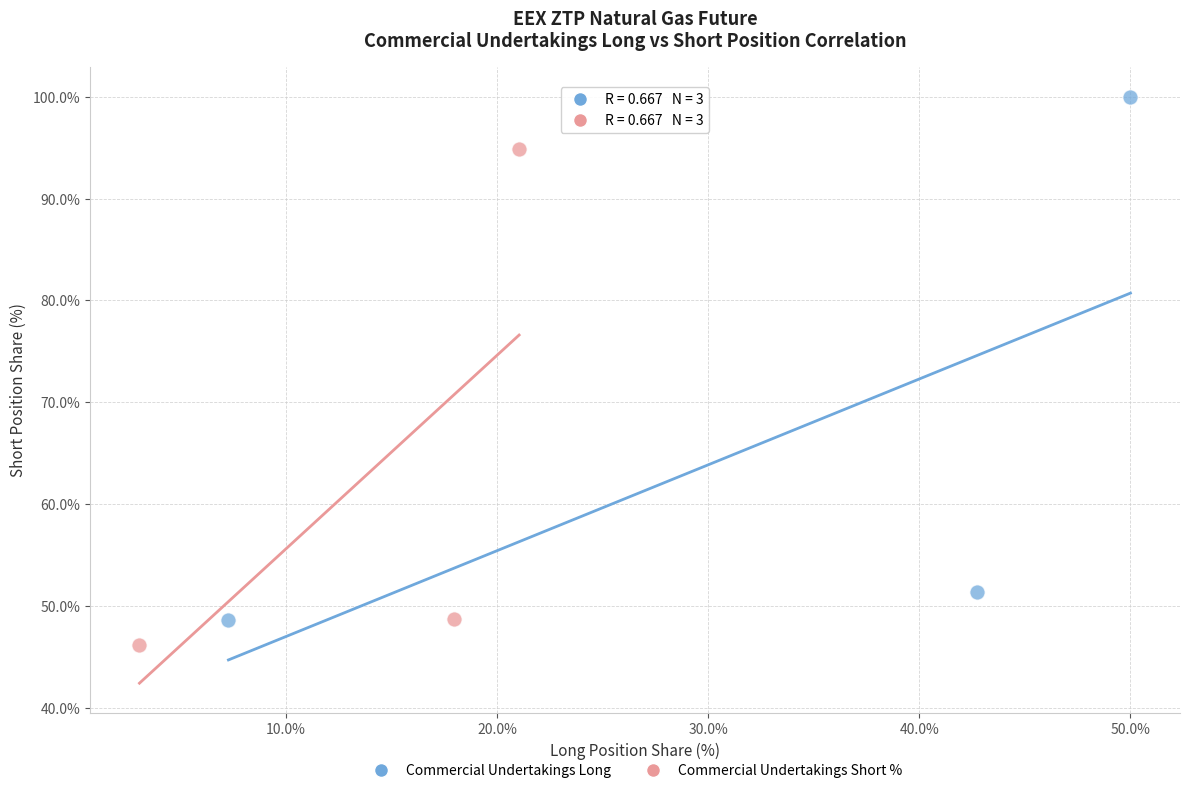

Which series has the largest Y range (max minus min)?

Commercial Undertakings Long